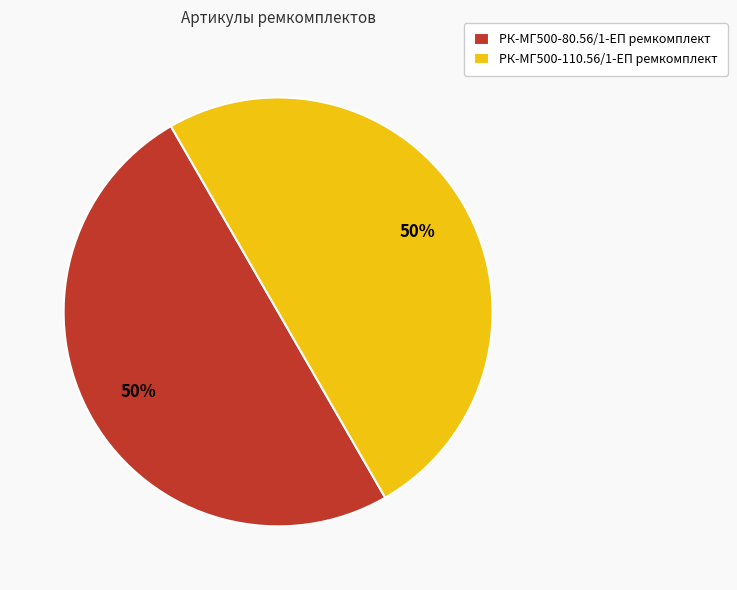

Do РК-МГ500-80.56/1-ЕП ремкомплект and РК-МГ500-110.56/1-ЕП ремкомплект together represent more than half of the pie?

Yes